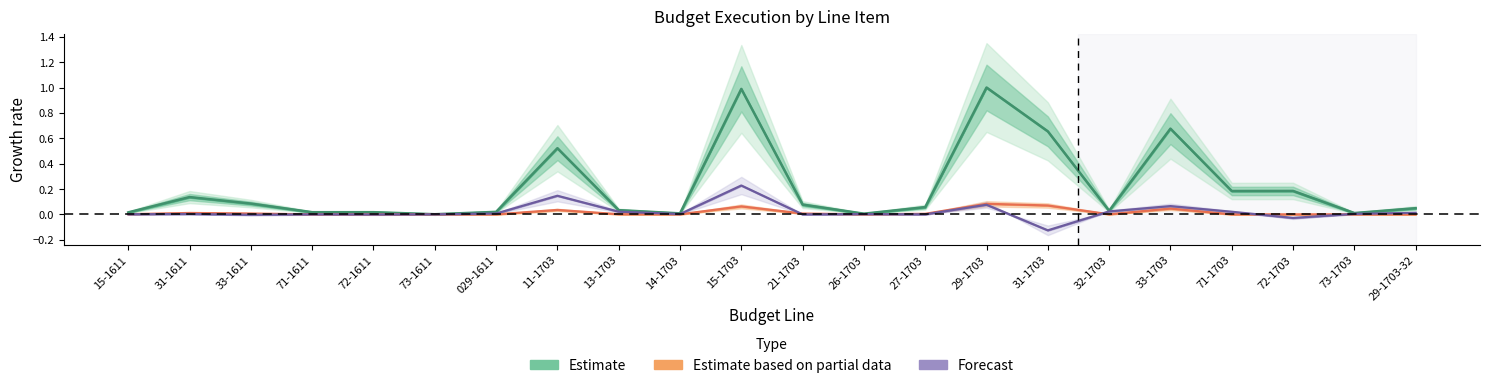

Which label corresponds to the smallest value in the chart?

31-1703